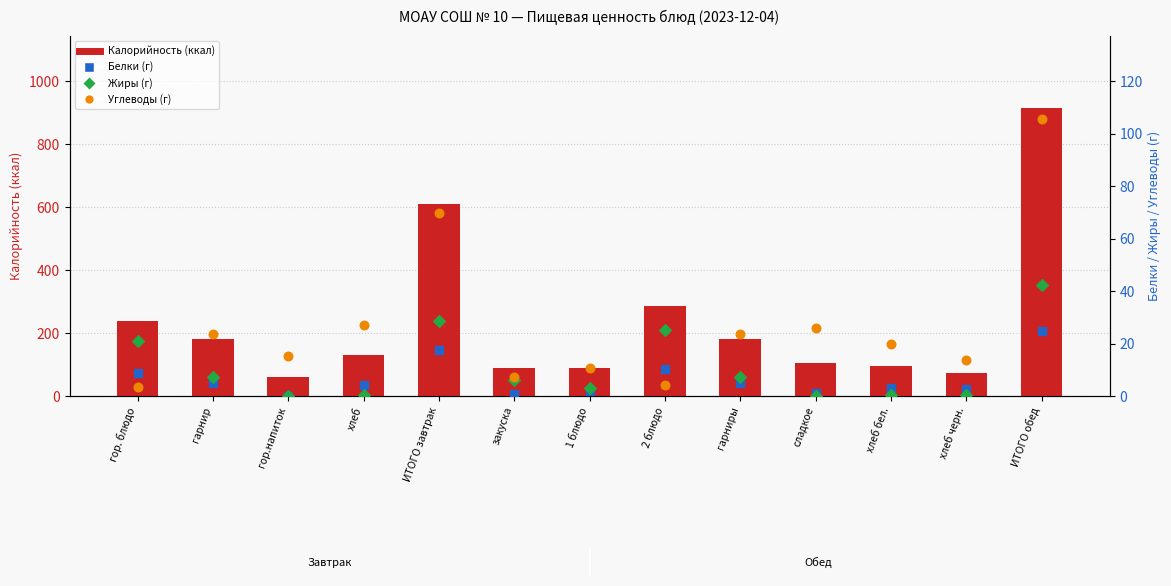

Is the value of Калорийность at сладкое greater than the value of Жиры at закуска?

Yes